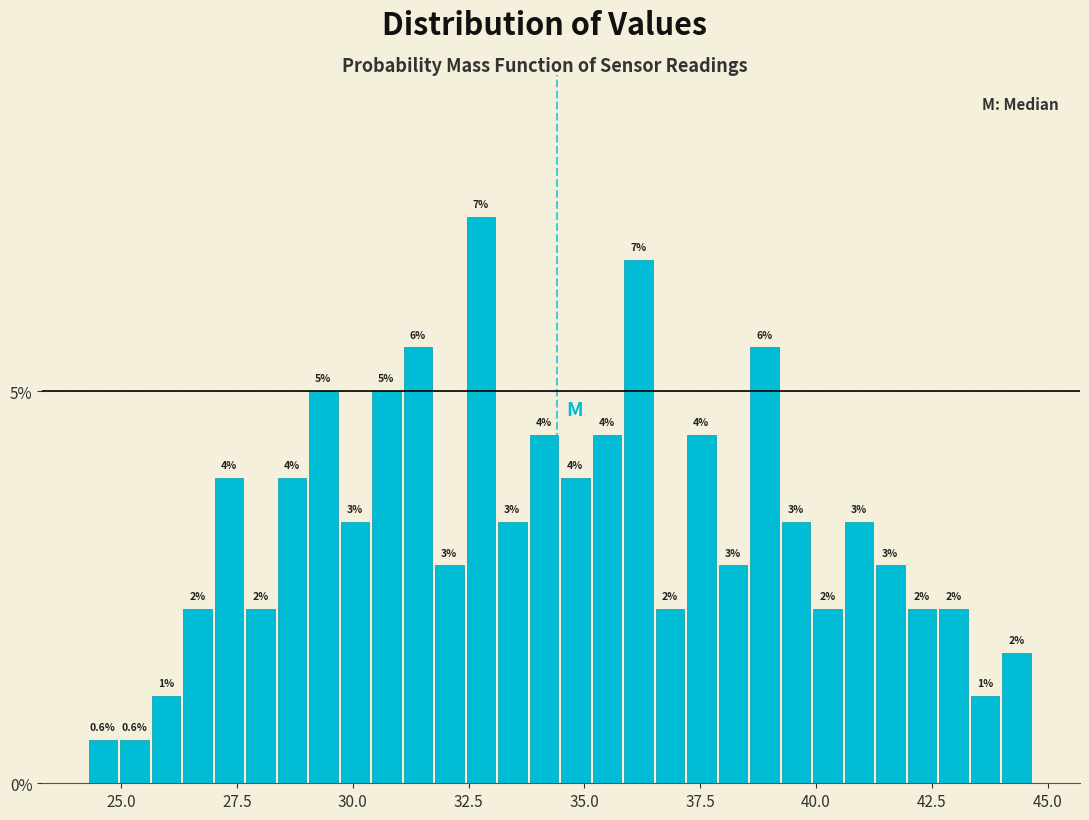

Read against the x-axis, roughly where is the centre of the tallest bar?

33.0